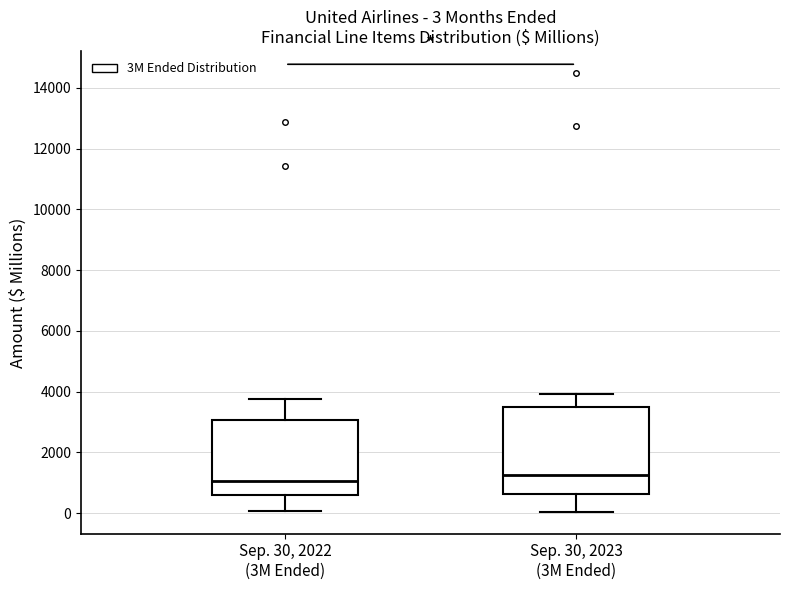

Comparing the boxes themselves (not the whiskers), which one is the tallest?

Sep. 30, 2023 (3M Ended)